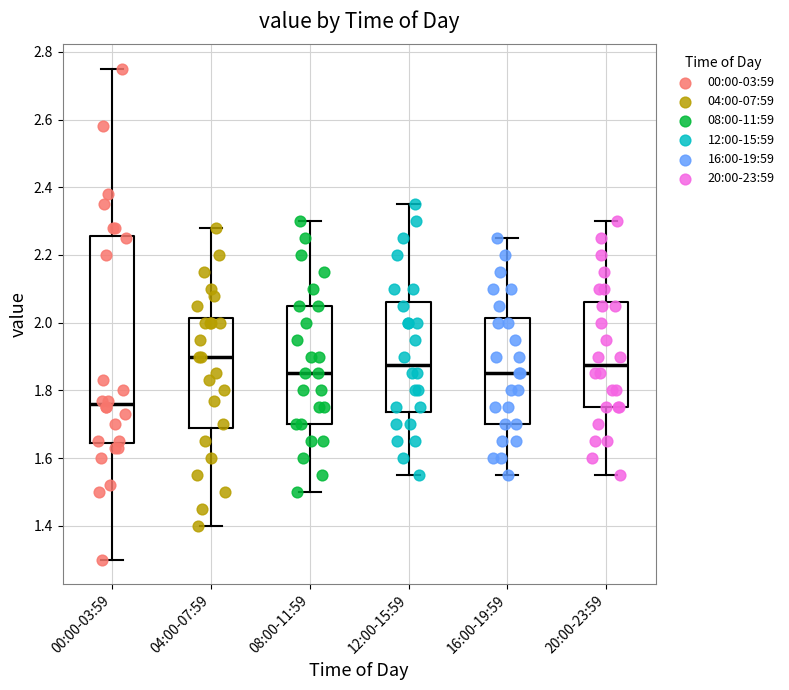

Reading left to right, read every box against the y-axis: the position of its median line, the range the box covers, and the ends of its whiskers. The values are not printed on the chart, so give them approximately, as read against the axis.

00:00-03:59: median 1.76, box 1.64 to 2.26, whiskers 1.30 to 2.76
04:00-07:59: median 1.90, box 1.68 to 2.02, whiskers 1.40 to 2.28
08:00-11:59: median 1.86, box 1.70 to 2.06, whiskers 1.50 to 2.30
12:00-15:59: median 1.88, box 1.74 to 2.06, whiskers 1.56 to 2.36
16:00-19:59: median 1.86, box 1.70 to 2.02, whiskers 1.56 to 2.26
20:00-23:59: median 1.88, box 1.76 to 2.06, whiskers 1.56 to 2.30